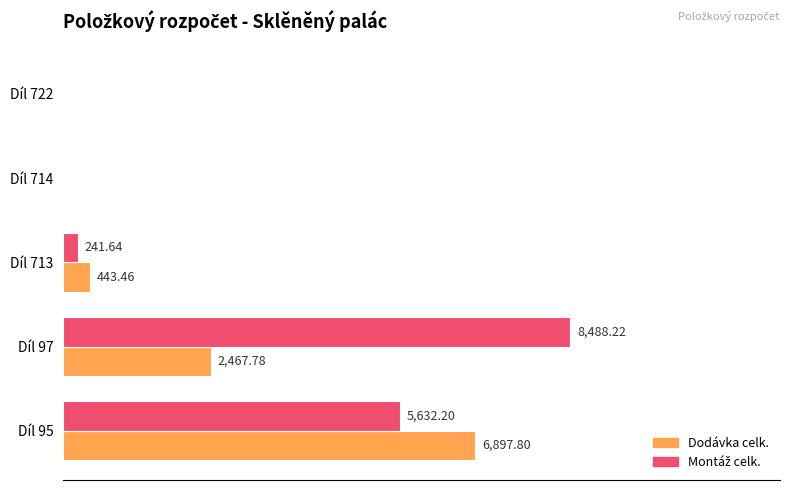

Which series changed the most between Díl 95 and Díl 722?

Dodávka celk.